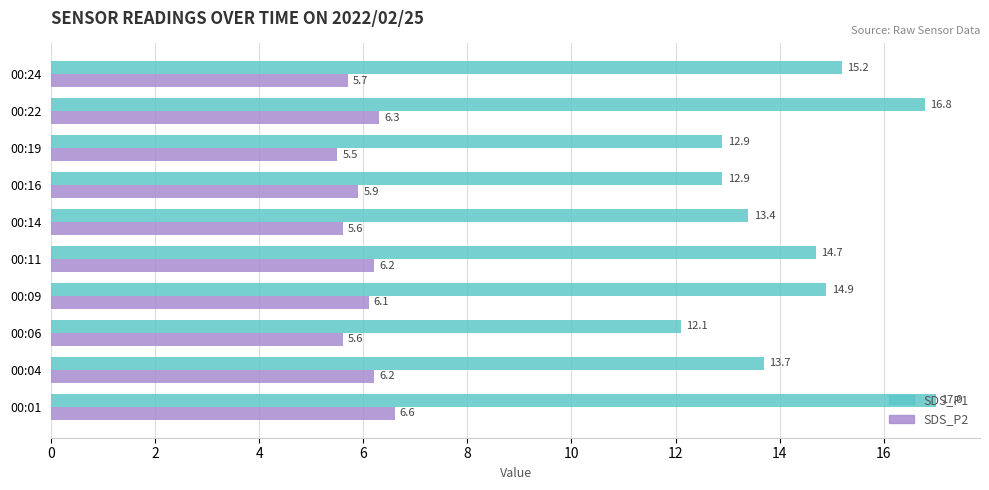

Is it true that SDS_P2 equals 5.7 at 00:24?

True